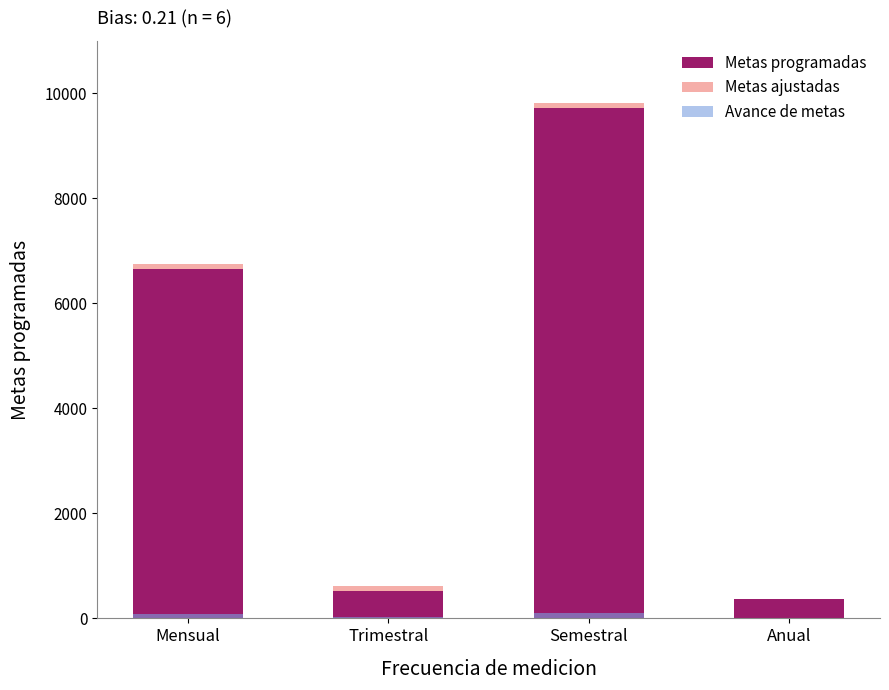

How many data points in Avance de metas are less than 84?

2